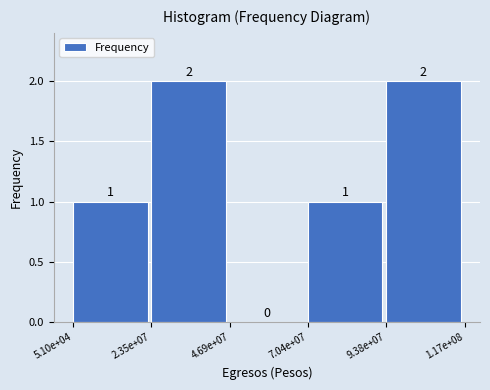

Reading right to left, extract all data points from this chart.

9.38e+07=2	7.04e+07=1	4.69e+07=0	2.35e+07=2	5.10e+04=1